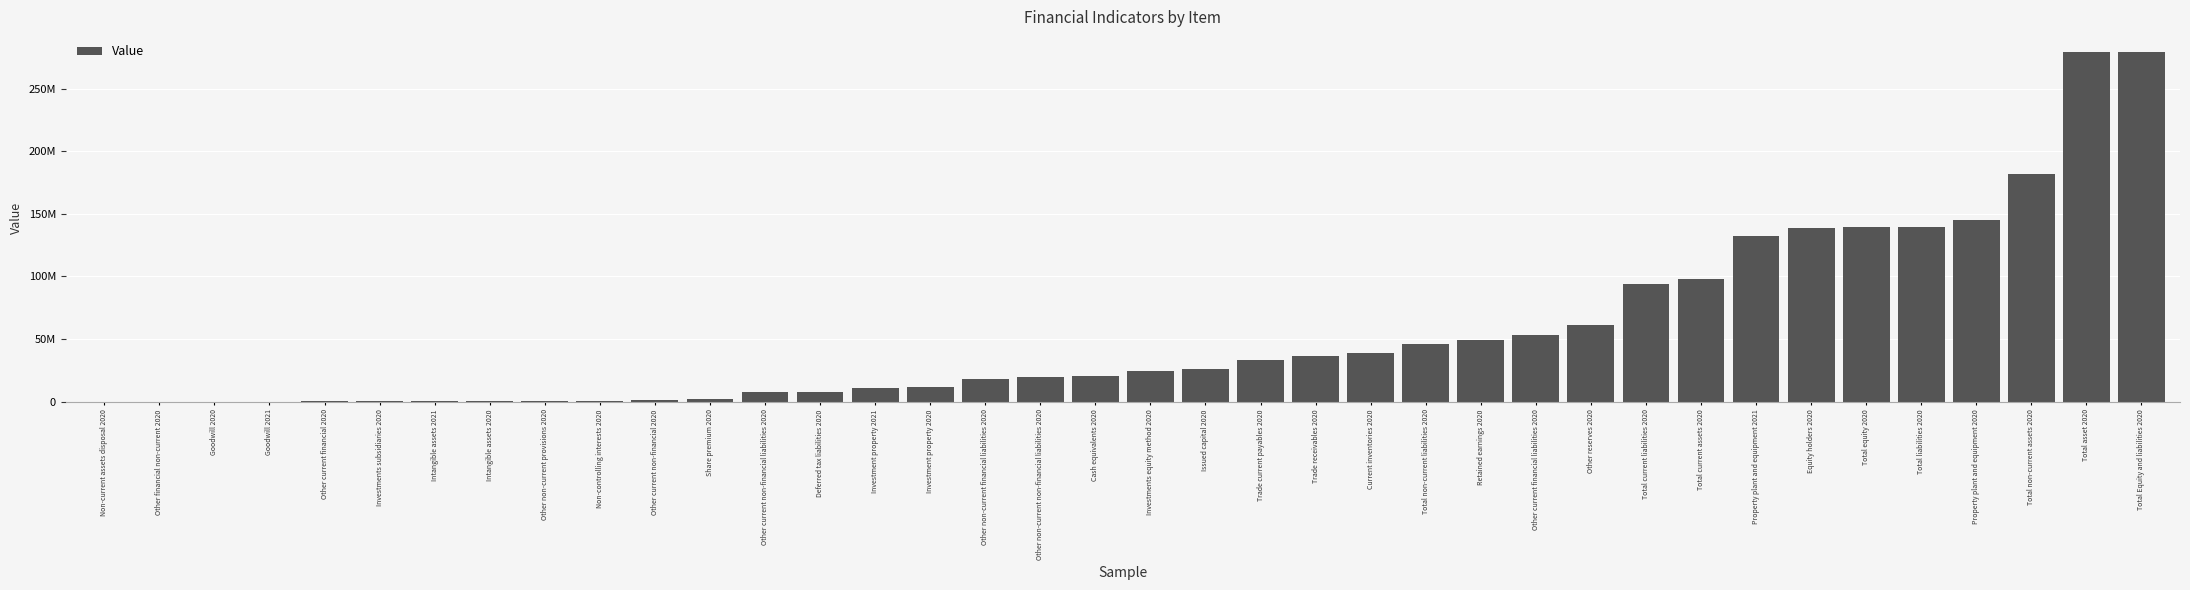

What is the value of the 2nd bar from the left?

100000.0